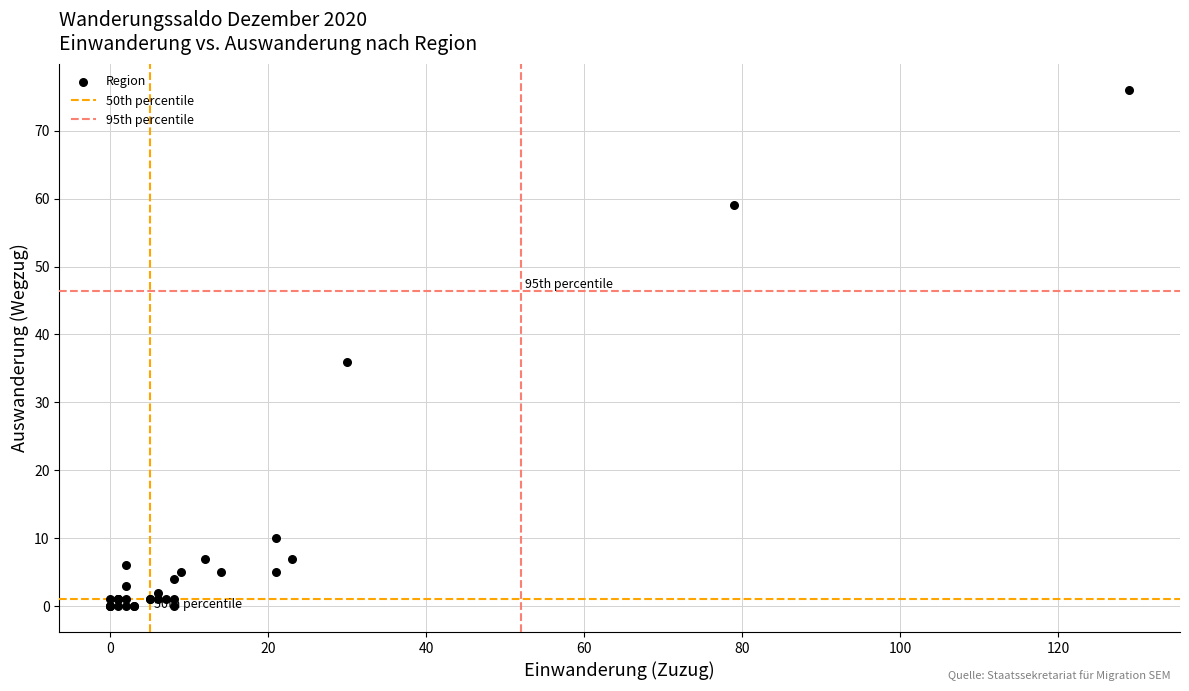

What Y value in the scatter plot is closest to 38?

36